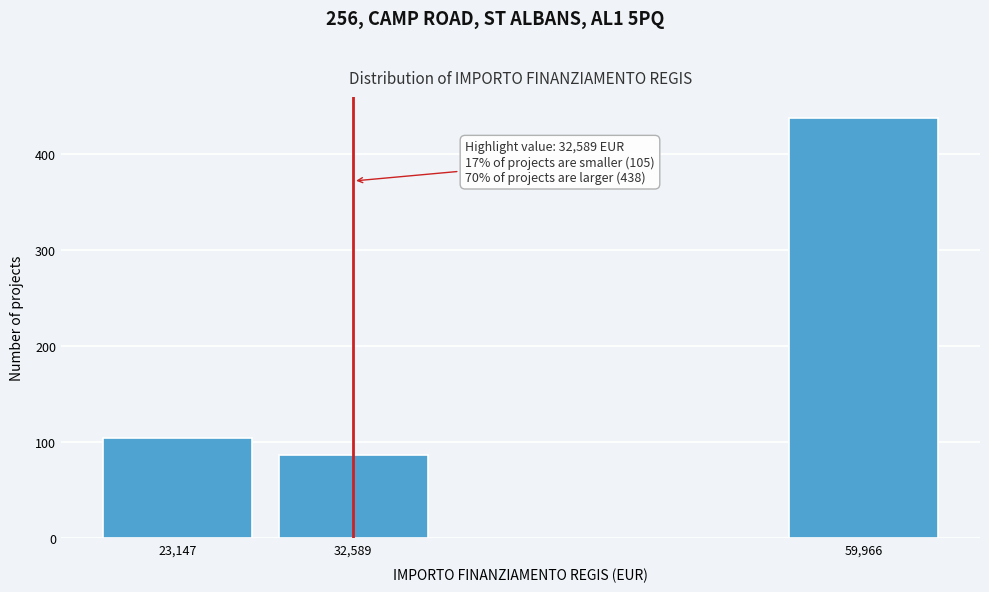

Reading left to right, list all the values displayed in this chart.

105	87	438